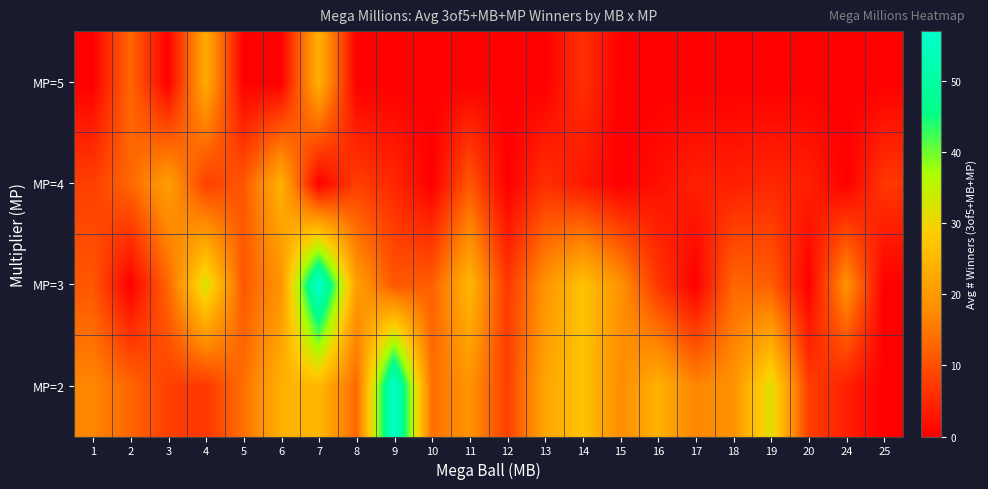

Which has a higher value, 6 or 25?

6